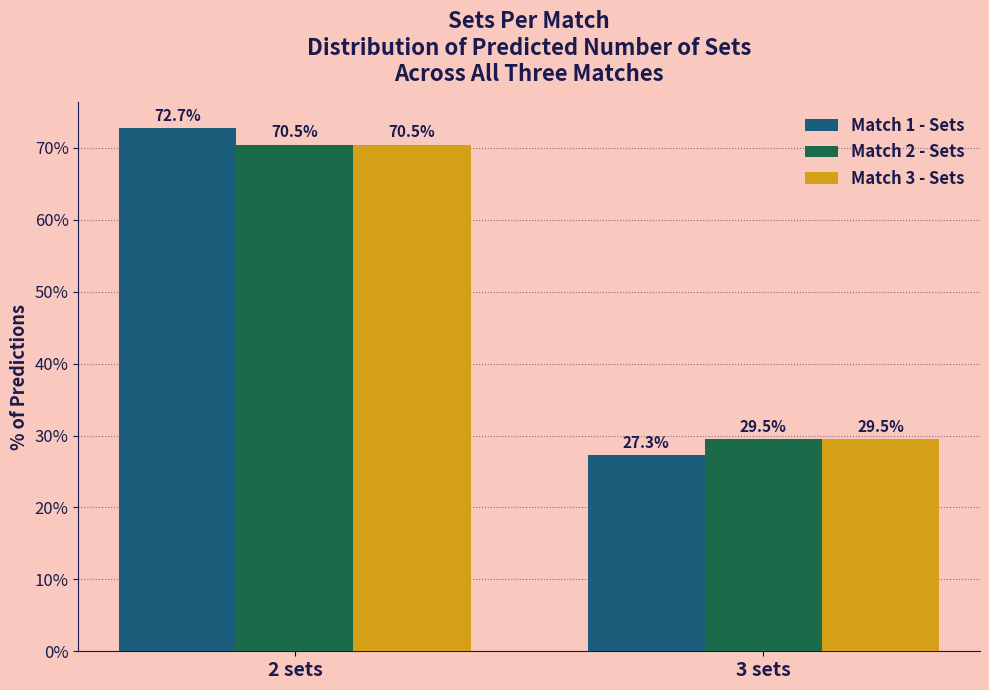

What position from the left is 2 sets?

1